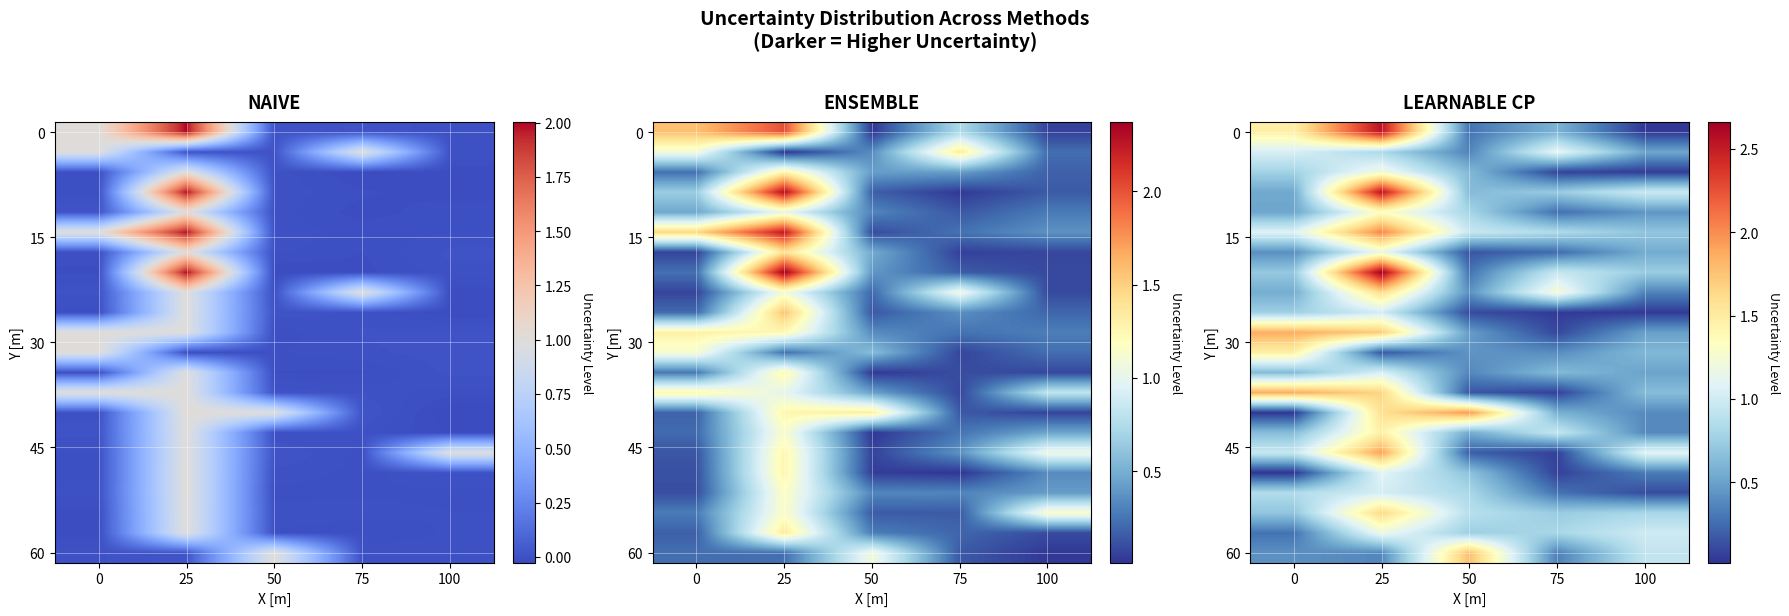

How many data points does each series have?

5